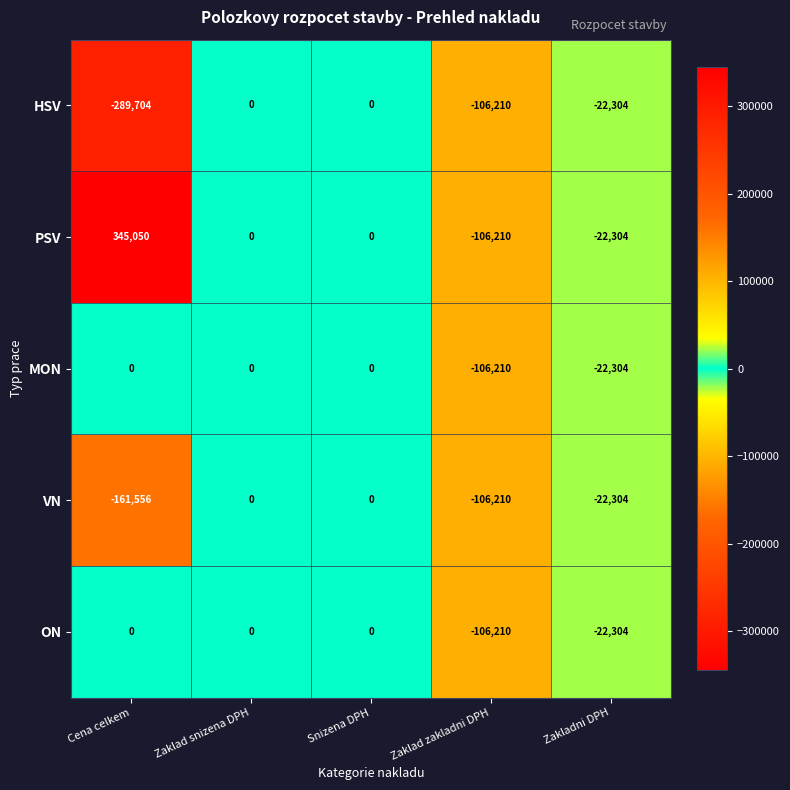

Where does the HSV series first go above -22304?

Zaklad snizena DPH